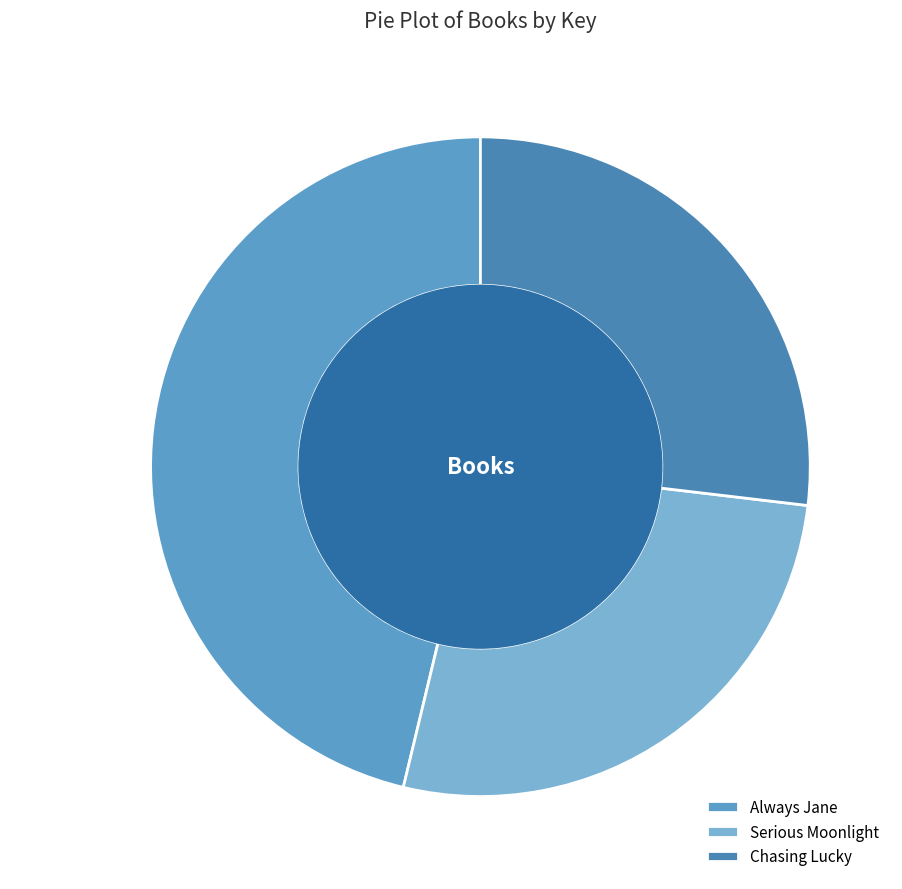

How many segments does this pie chart have?

3